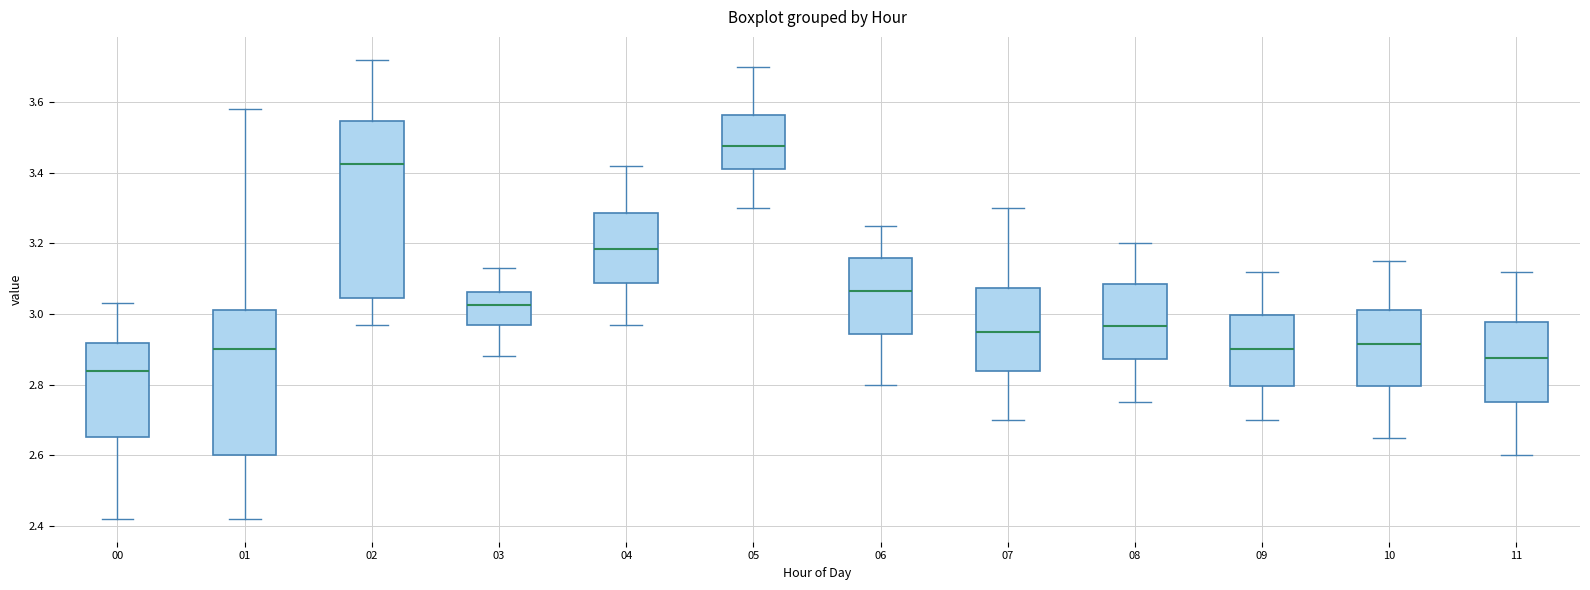

Reading left to right, transcribe this box plot: for each box, give where its median line is, the range the box spans, and where its two whiskers end, as read against the y-axis. The values are not printed on the chart, so give them approximately, as read against the axis.

00: median 2.84, box 2.66 to 2.92, whiskers 2.42 to 3.04
01: median 2.90, box 2.60 to 3.02, whiskers 2.42 to 3.58
02: median 3.42, box 3.04 to 3.54, whiskers 2.98 to 3.72
03: median 3.02, box 2.98 to 3.06, whiskers 2.88 to 3.14
04: median 3.18, box 3.08 to 3.28, whiskers 2.98 to 3.42
05: median 3.48, box 3.42 to 3.56, whiskers 3.30 to 3.70
06: median 3.06, box 2.94 to 3.16, whiskers 2.80 to 3.26
07: median 2.96, box 2.84 to 3.08, whiskers 2.70 to 3.30
08: median 2.96, box 2.88 to 3.08, whiskers 2.76 to 3.20
09: median 2.90, box 2.80 to 3.00, whiskers 2.70 to 3.12
10: median 2.92, box 2.80 to 3.02, whiskers 2.66 to 3.16
11: median 2.88, box 2.76 to 2.98, whiskers 2.60 to 3.12